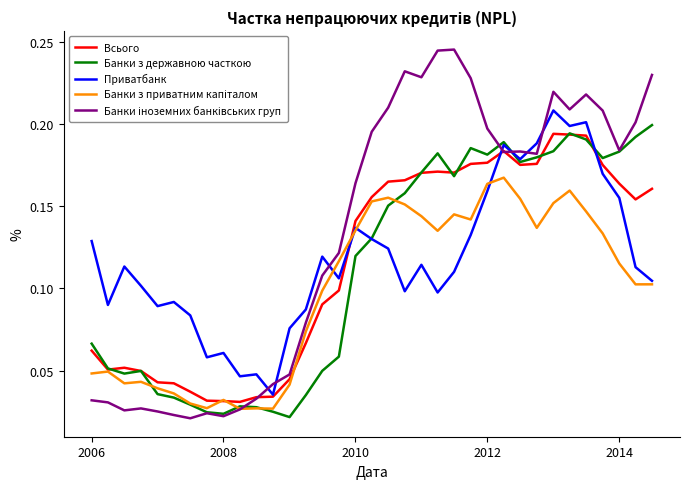

How many interior local valleys does the Банки іноземних банківських груп series have?

8